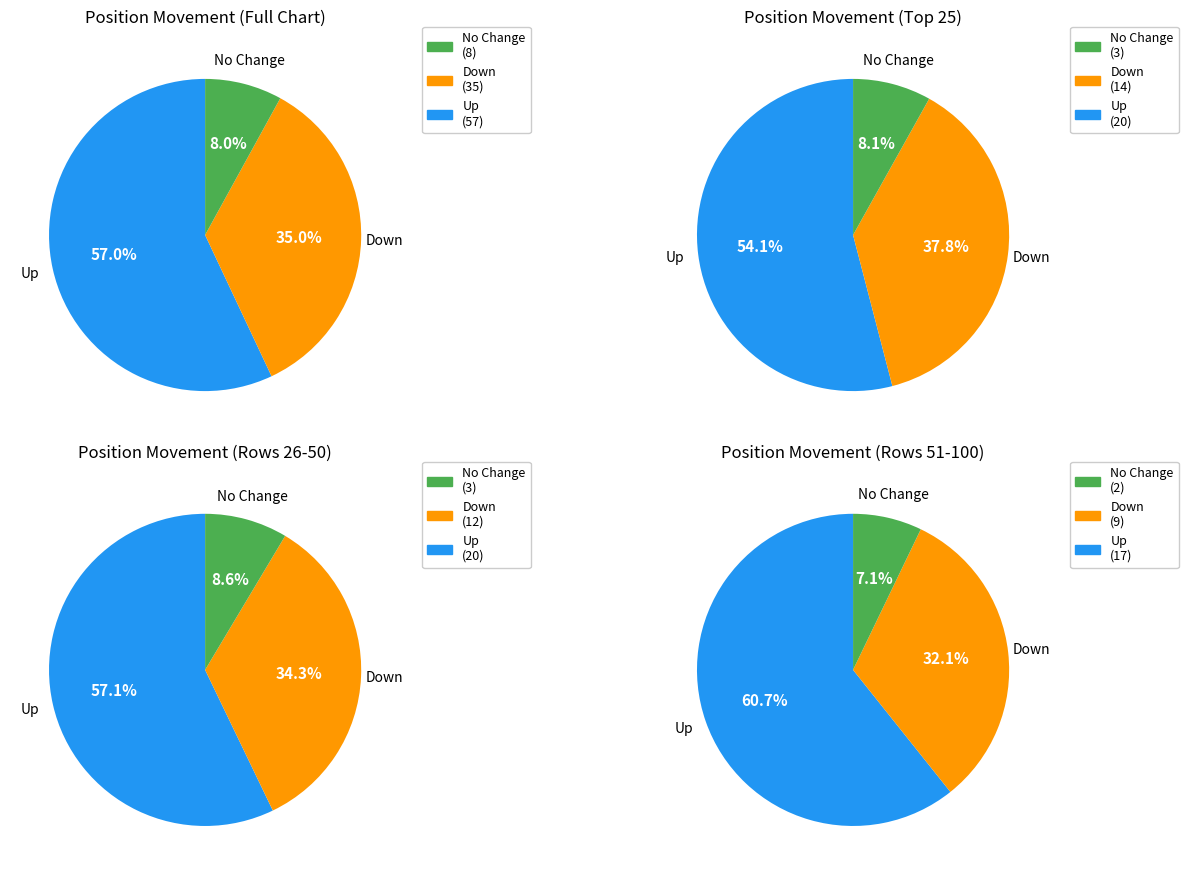

Which category has the biggest portion of the pie?

up